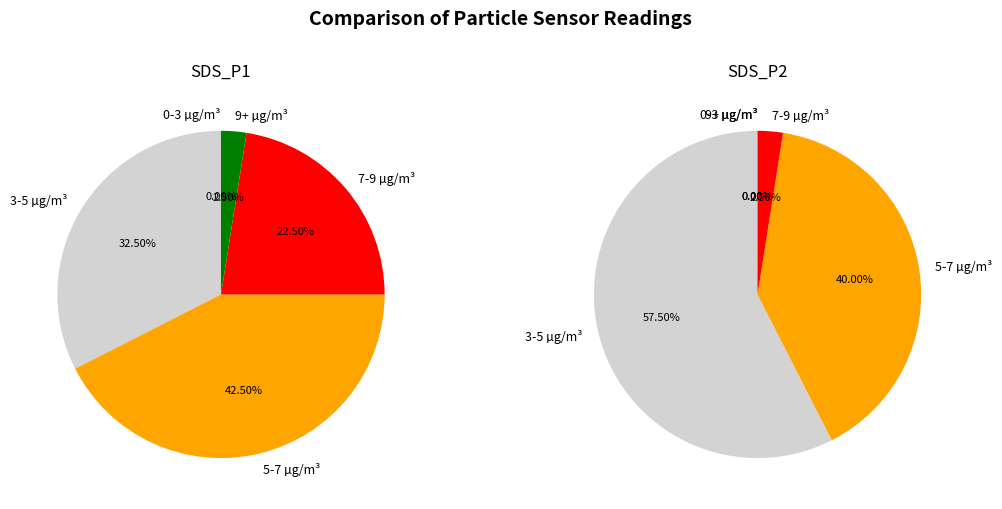

Is it true that 18 is 1% of the pie?

False